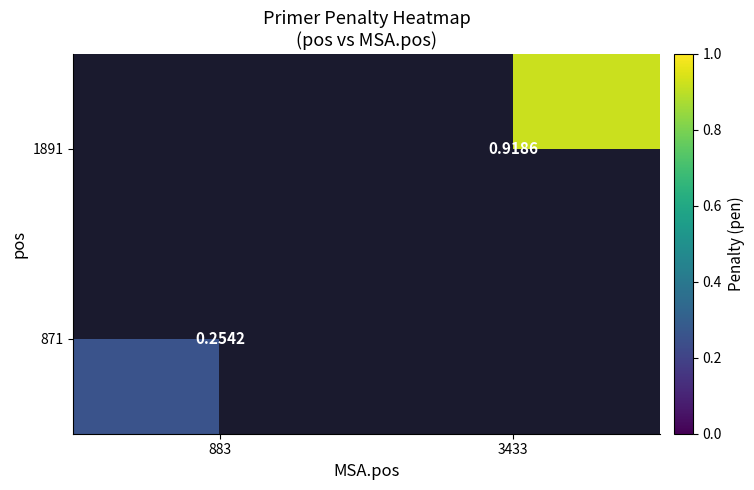

Is the value of 1891 at 3433 greater than the value of 871 at 883?

Yes